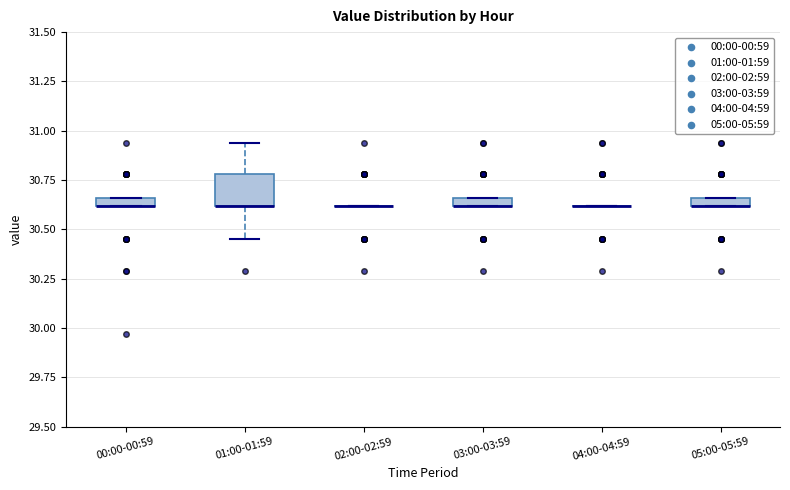

Comparing the boxes themselves (not the whiskers), which one is the tallest?

01:00-01:59